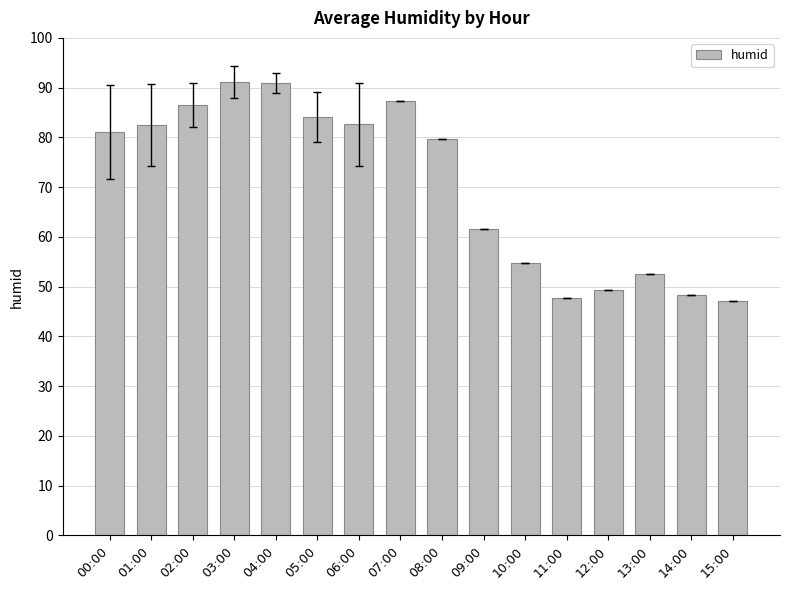

Does the chart contain stacked bars?

No